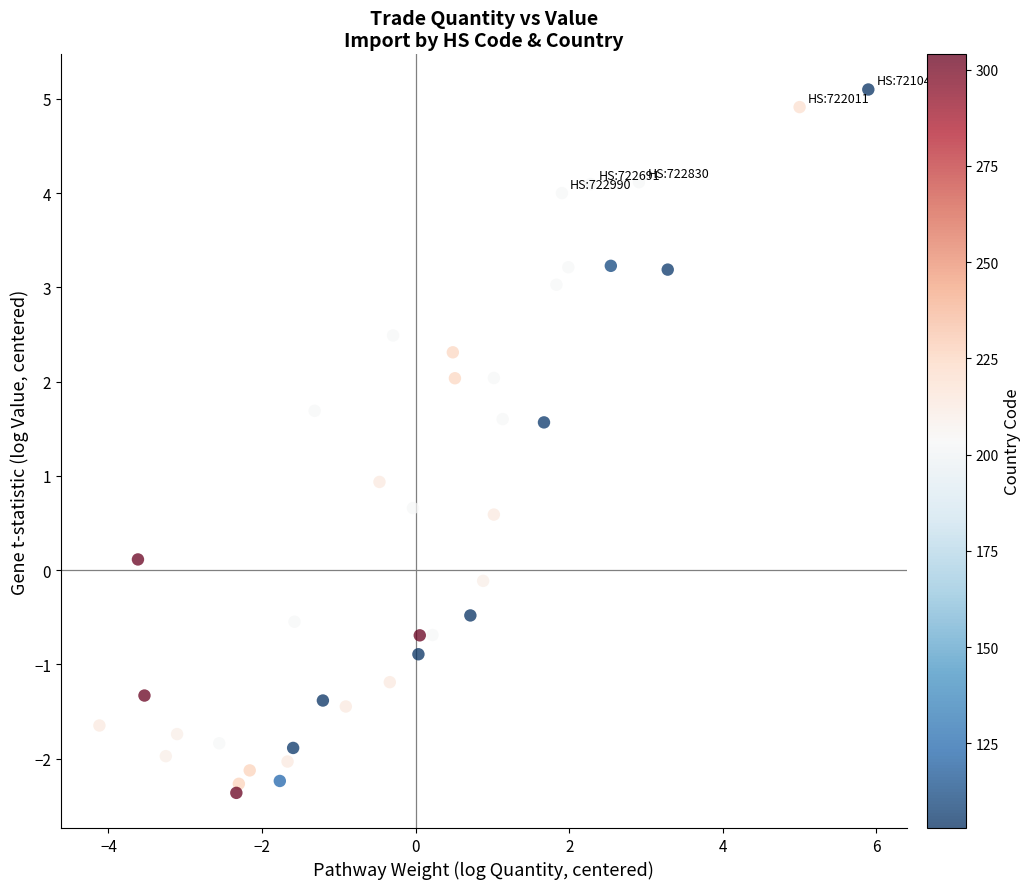

What is the range of X values (max minus min)?

10.0